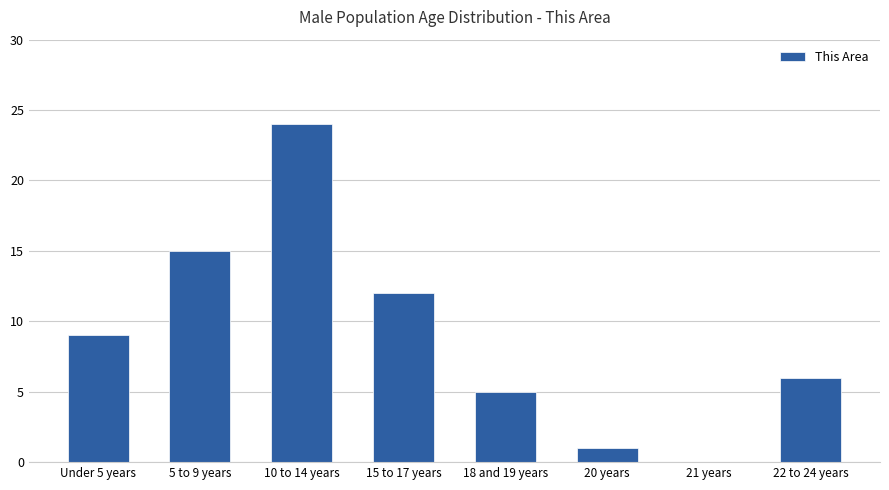

What is the sum of all values?

72